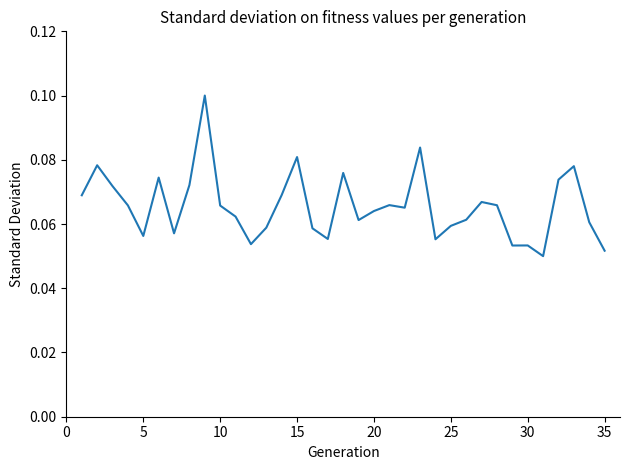

How many lines are shown in the chart?

1